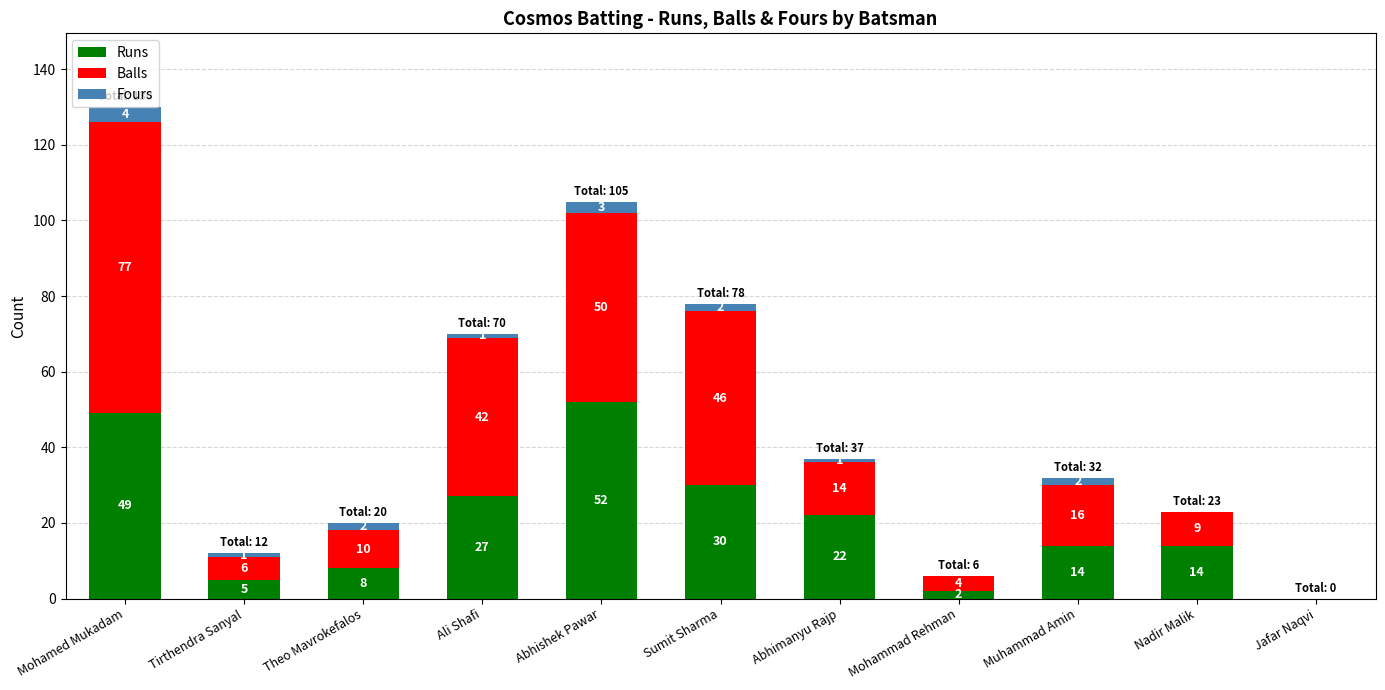

What is the total value across all series at Mohammad Rehman?

6